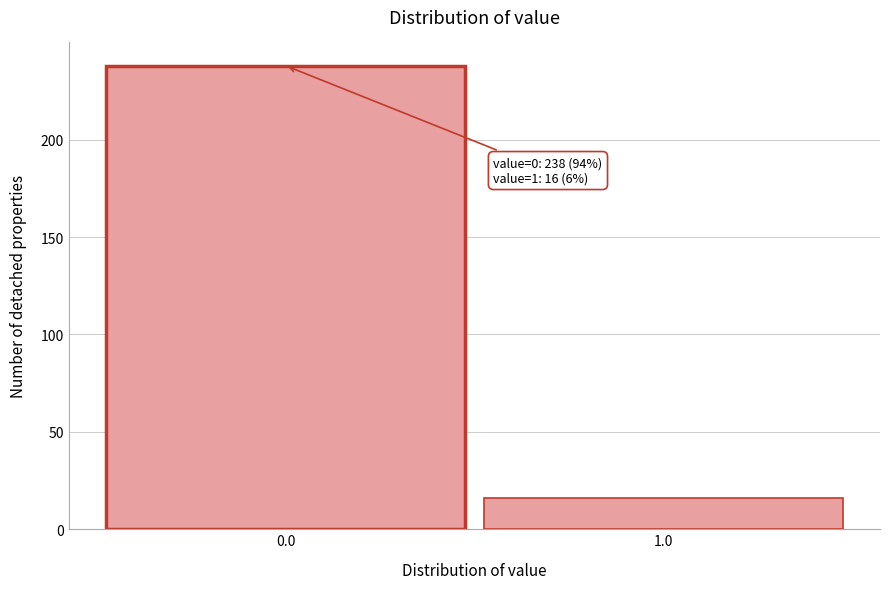

Reading right to left, extract all data points from this chart.

1.0=16	0.0=238